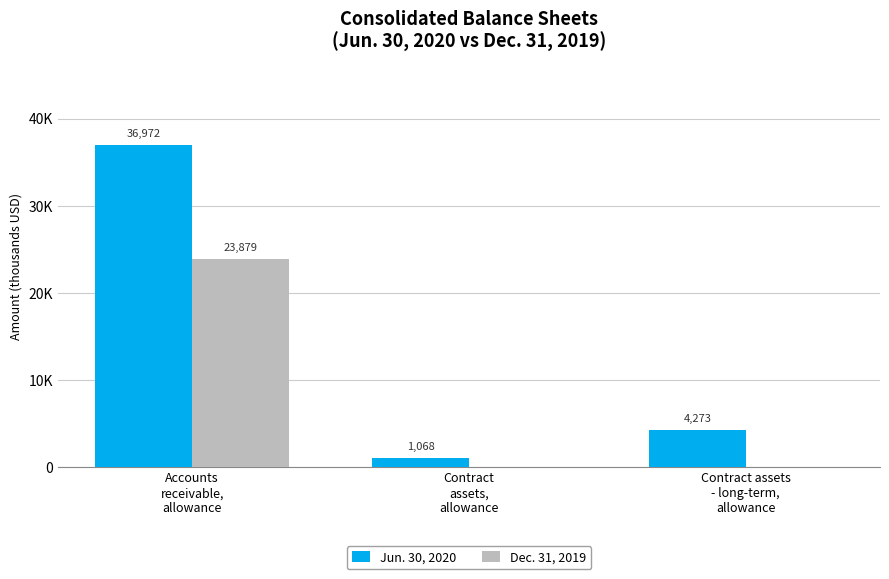

What is the difference between the maximum and minimum values in the Jun. 30, 2020 series?

35904